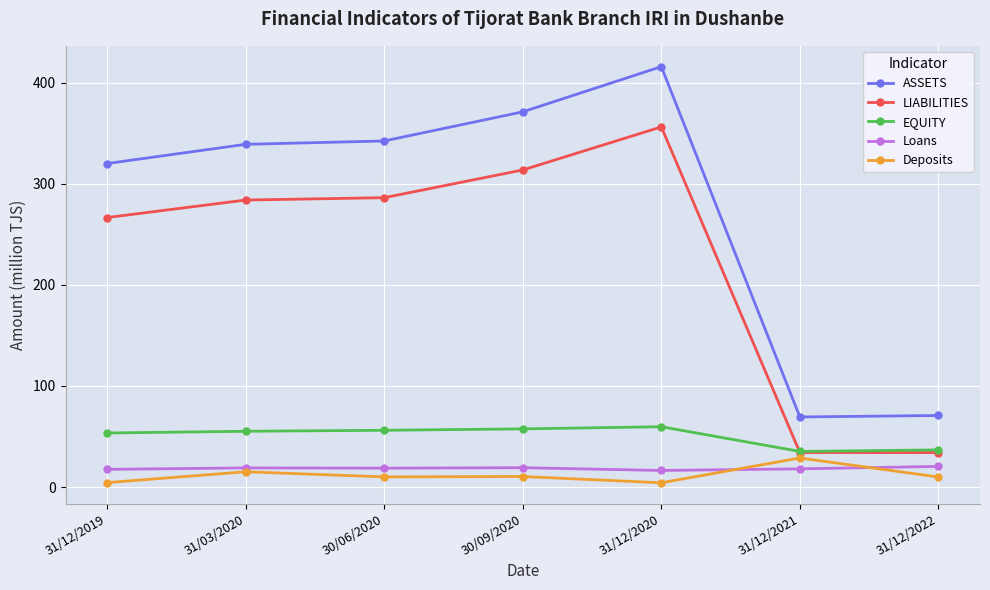

True or false: Loans and EQUITY intersect in this chart.

False